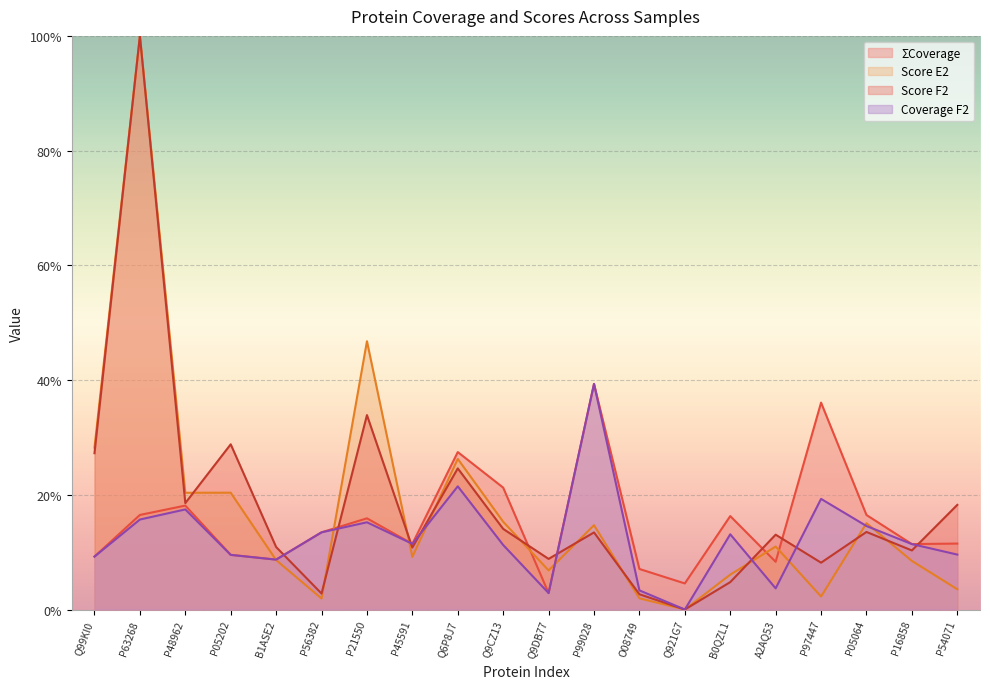

Is the value of Score E2 at A2AQ53 greater than the value of Score F2 at P97447?

Yes